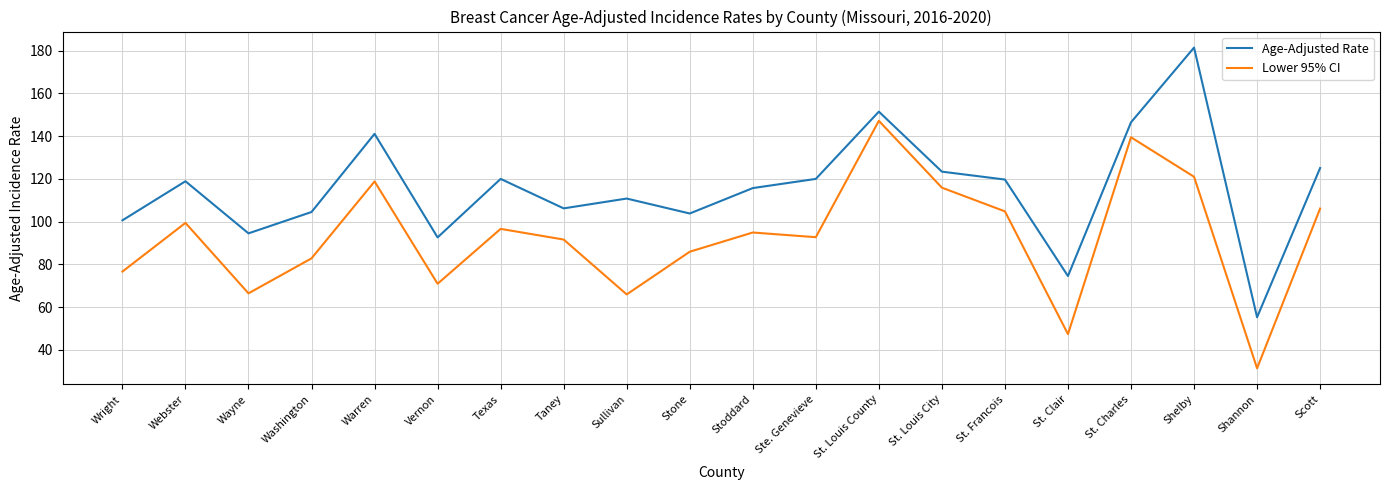

What value does the Age-Adjusted Rate series have at Sullivan?

110.8